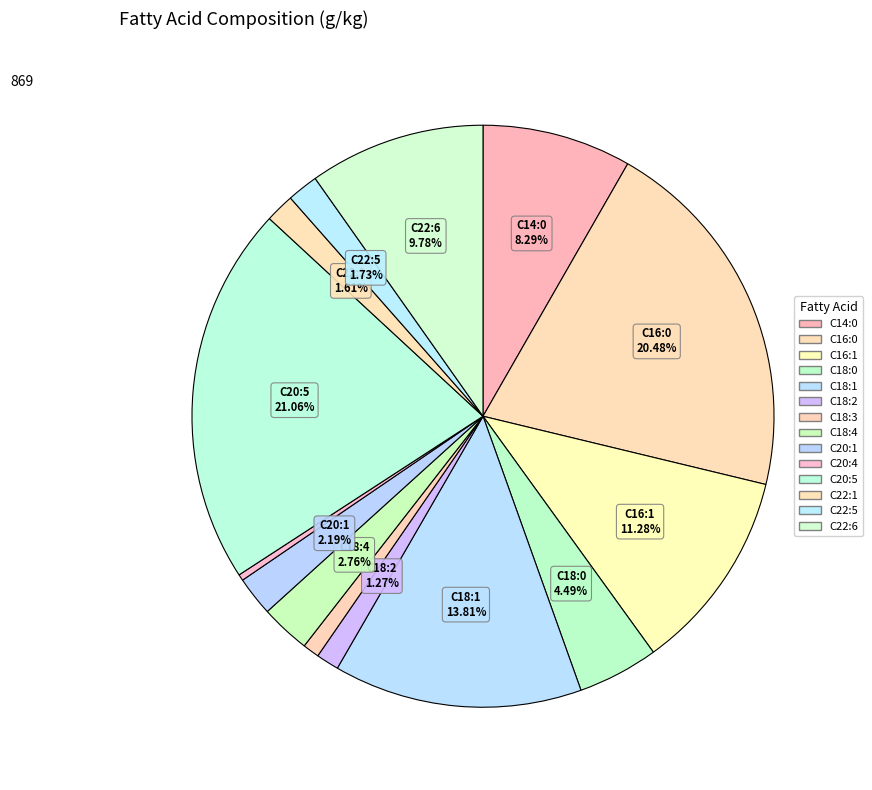

Count the number of slices in the pie.

14